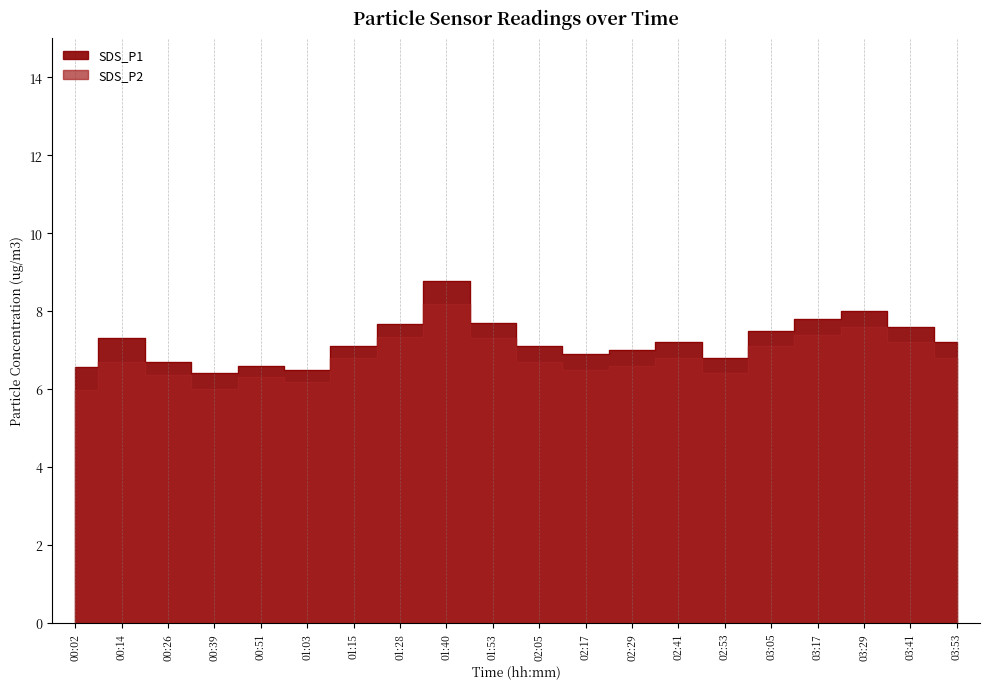

True or false: SDS_P1 and SDS_P2 cross at least once.

False